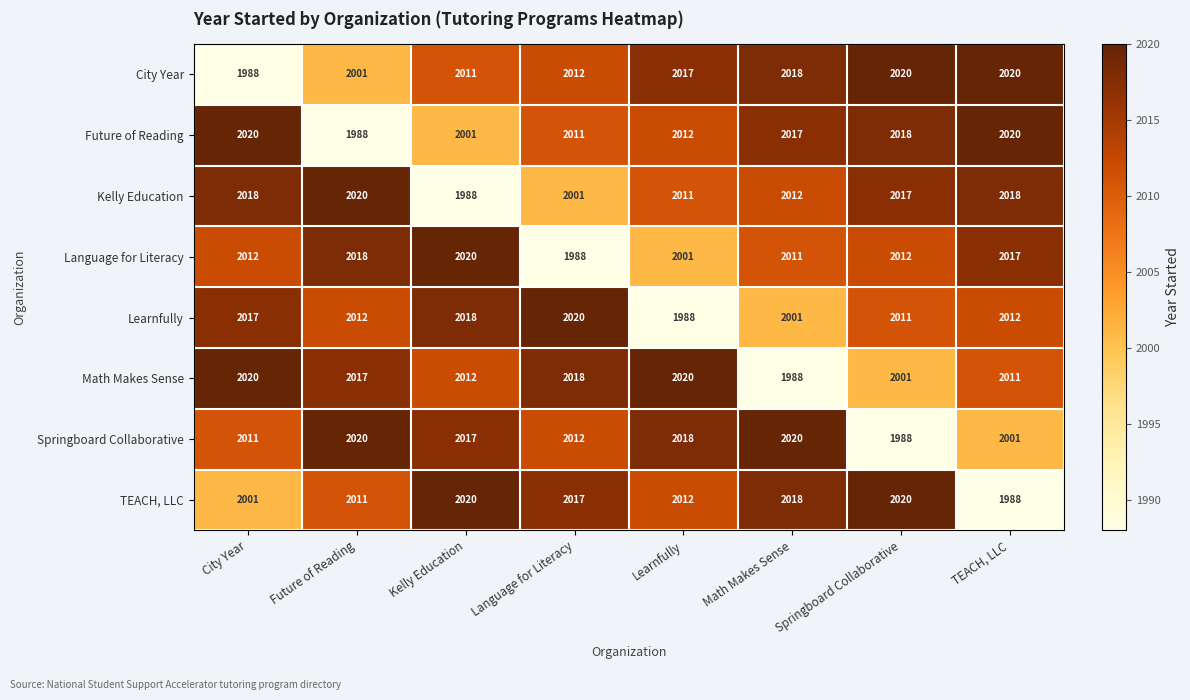

What is the total value across all series at Kelly Education?

16087